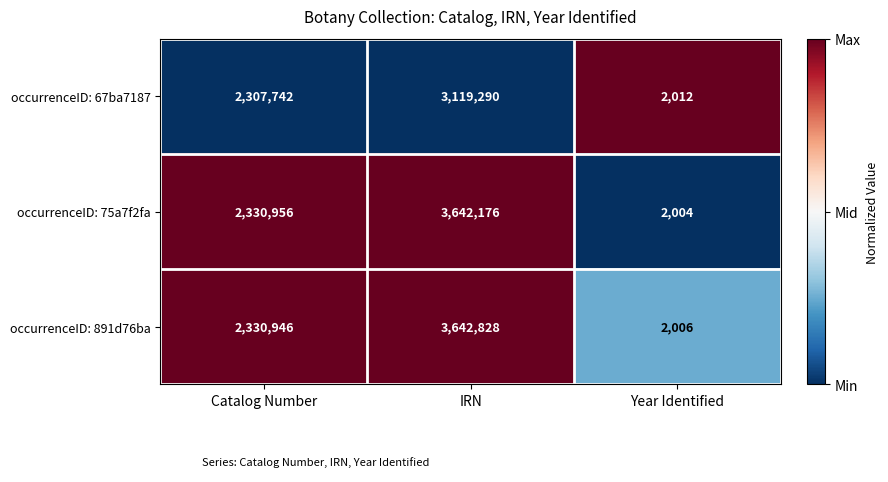

Is it true that occurrenceID: 67ba7187 equals 1351121 at IRN?

False